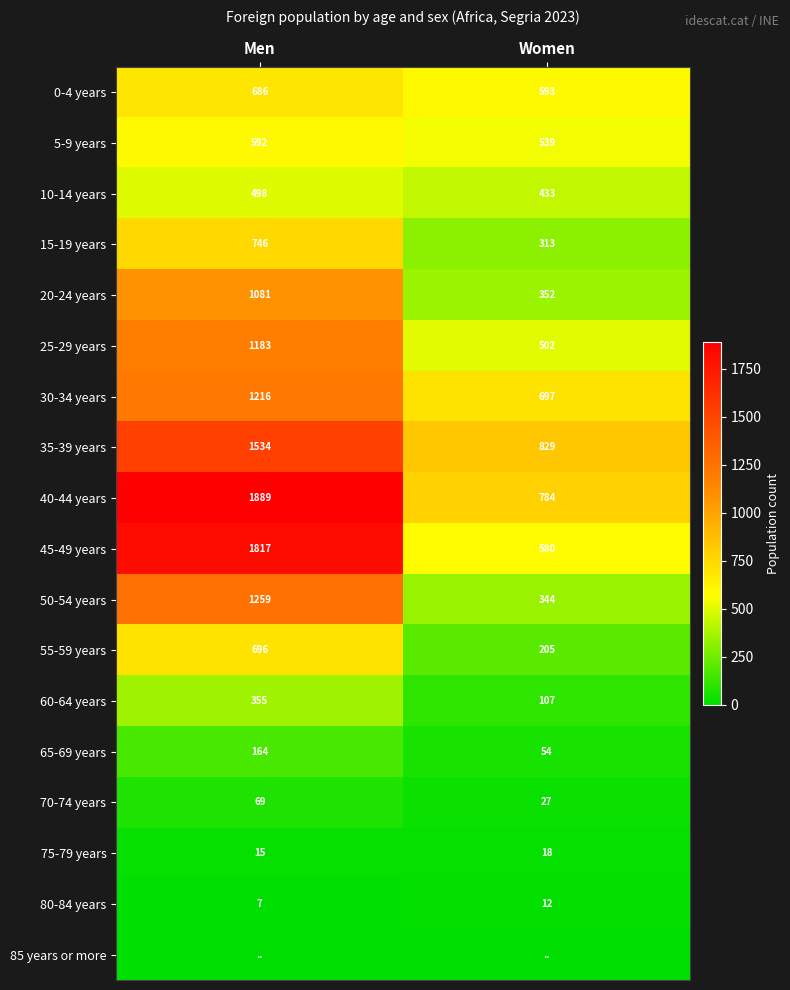

List the labels in order of 20-24 years value, largest first.

Men, Women